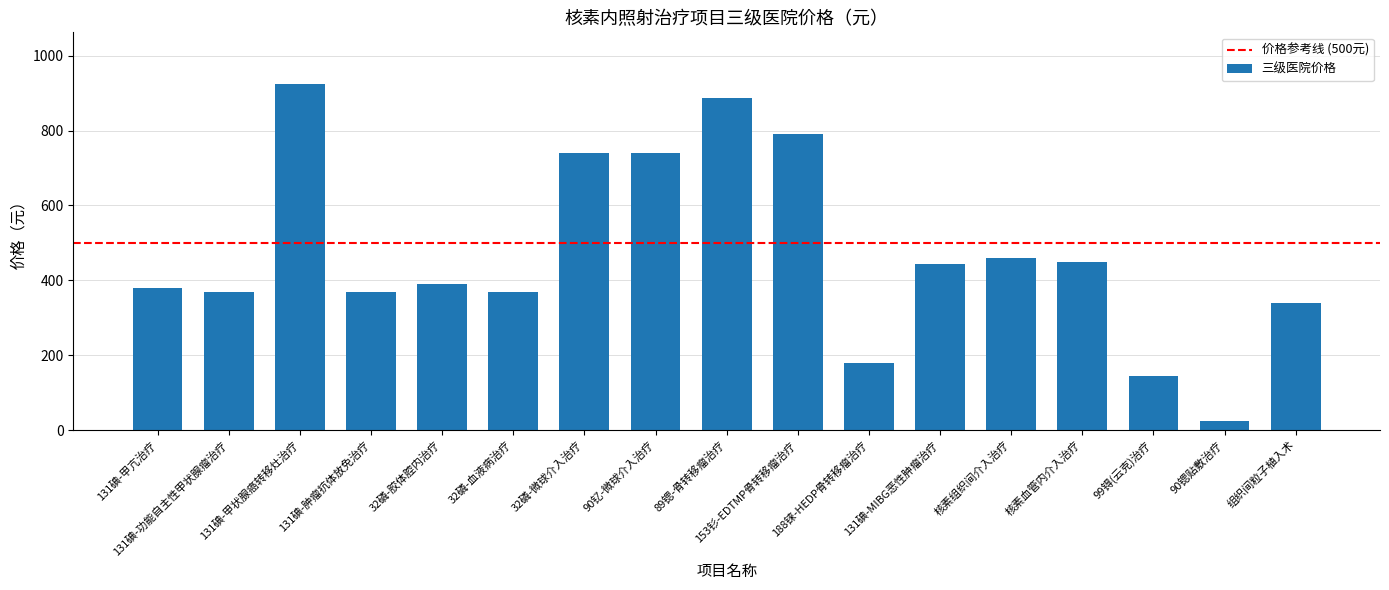

What is the difference between the second highest and second lowest values?

744.0